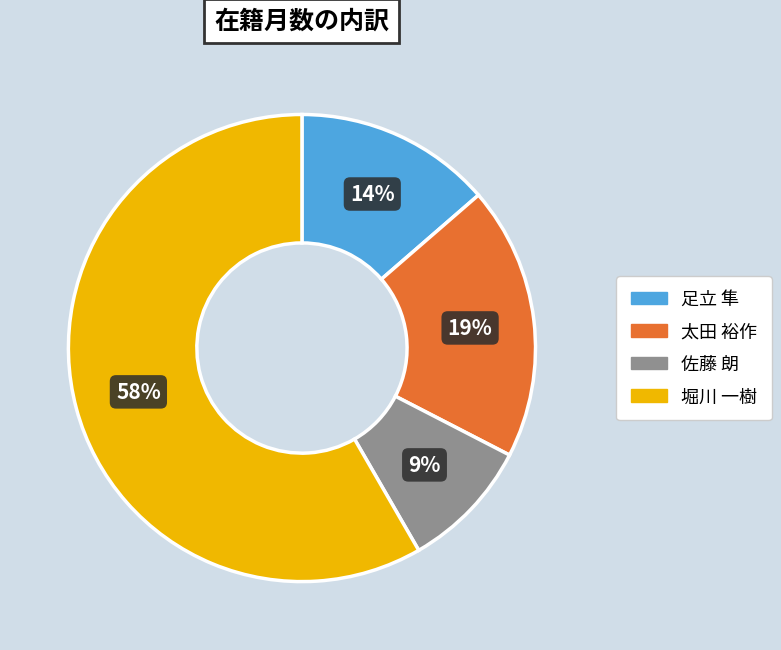

To the nearest percent, what is the difference between the largest and smallest slice percentages?

49%